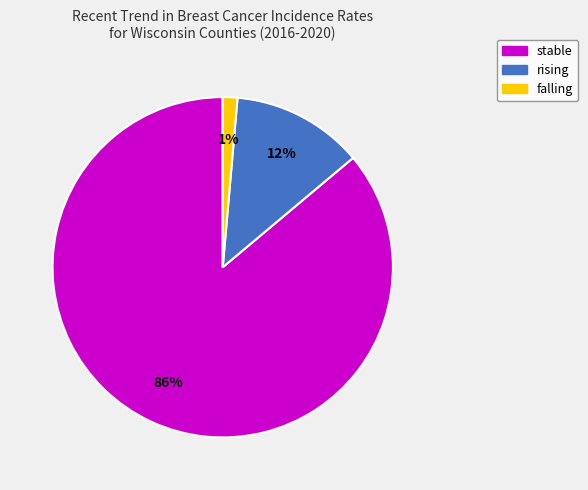

Which has a higher value, stable or falling?

stable